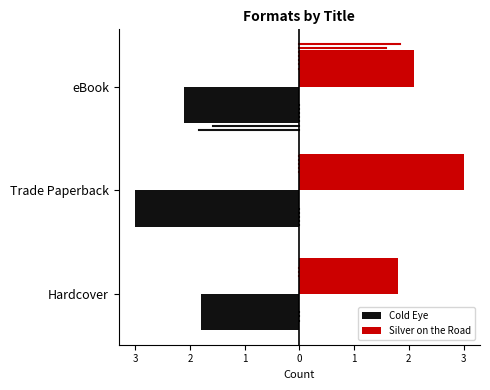

What is the lowest value of the Silver on the Road series?

1.8